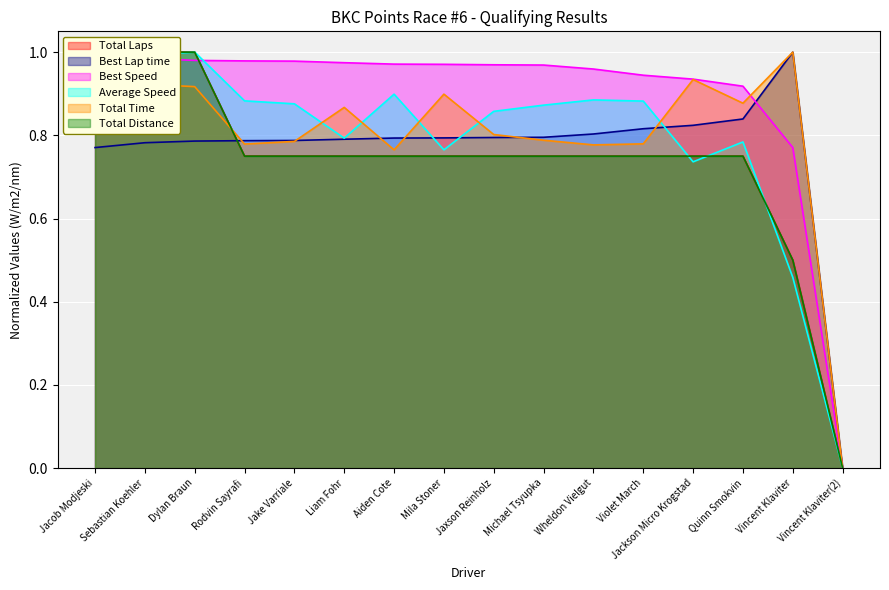

The Average Speed series shows 1.5 at Aiden Cote. True or false?

False